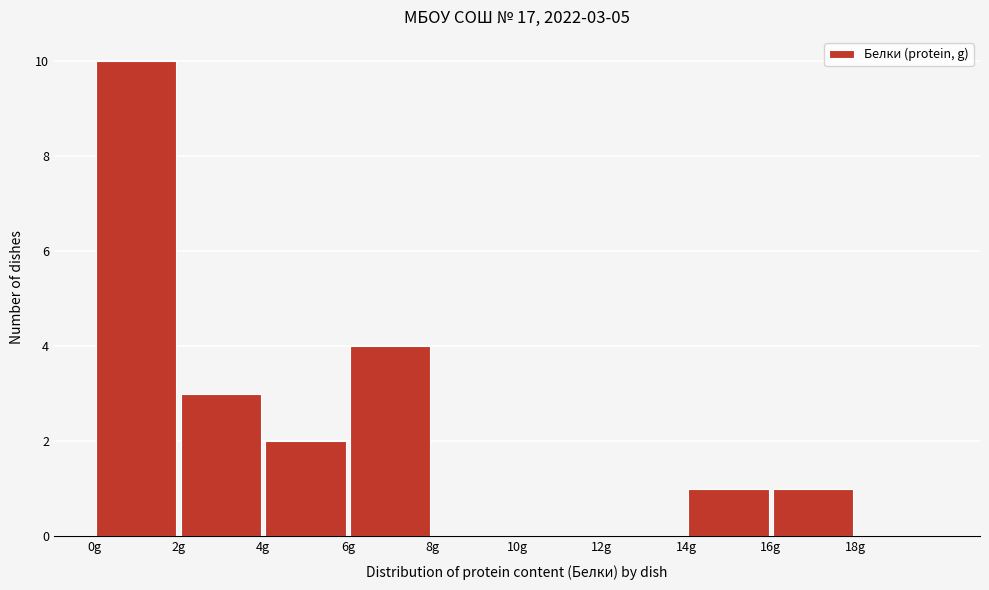

Which range on the x-axis has the tallest bar?

0 to 2